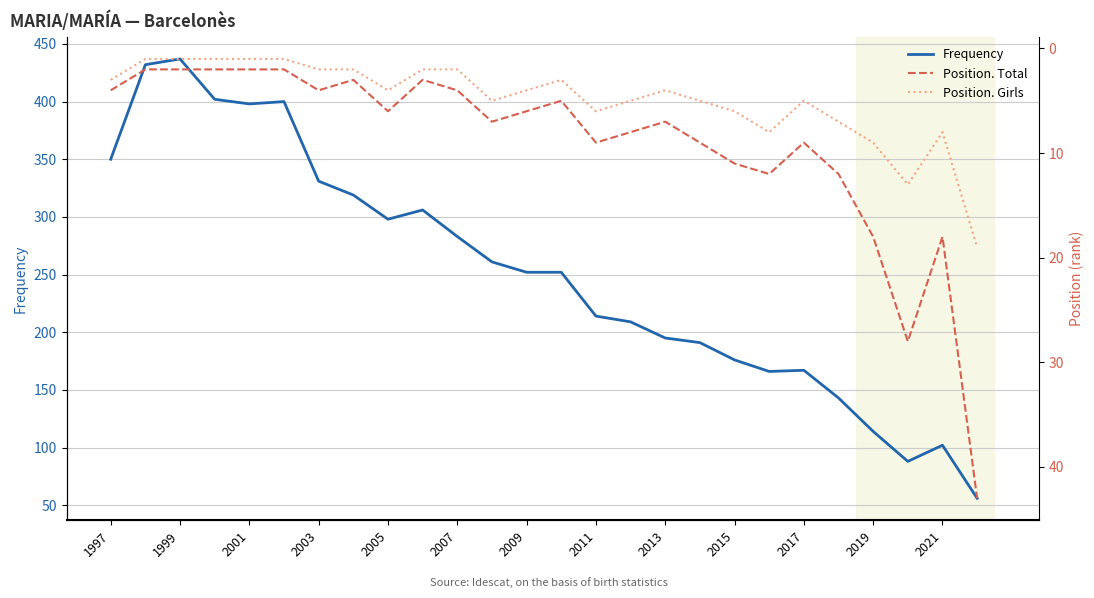

Is it true that Frequency equals 195 at 2013?

True